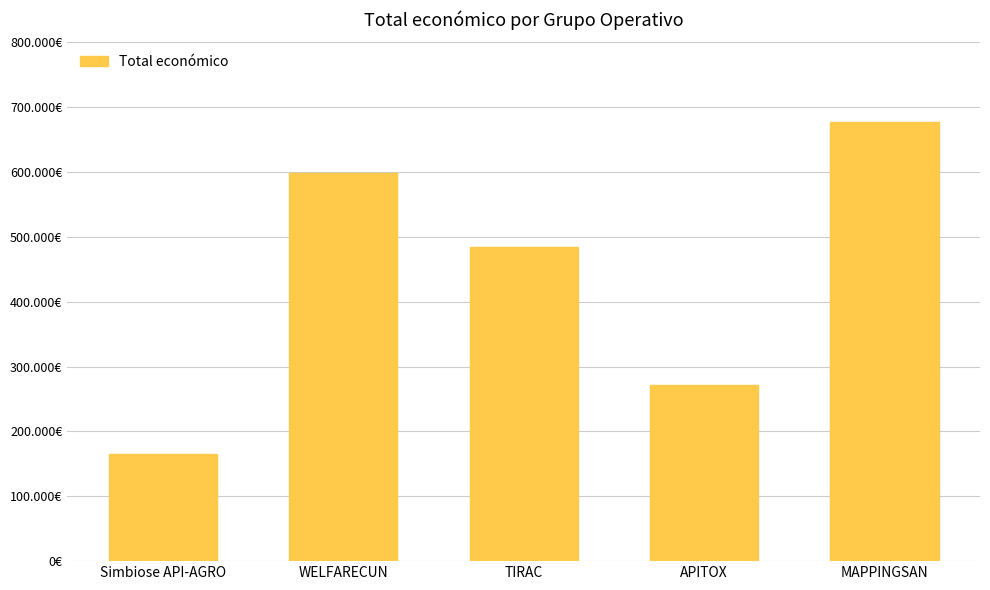

Which label corresponds to the smallest value in the chart?

Simbiose API-AGRO